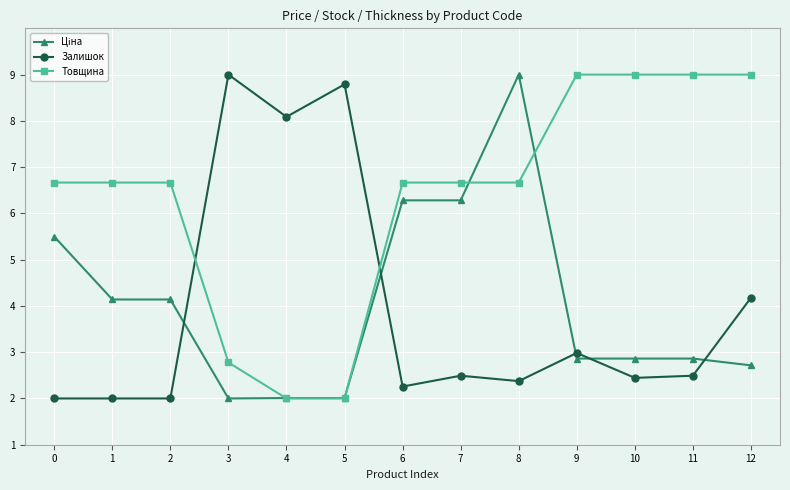

Where do Товщина and Залишок first cross each other?

2 and 3